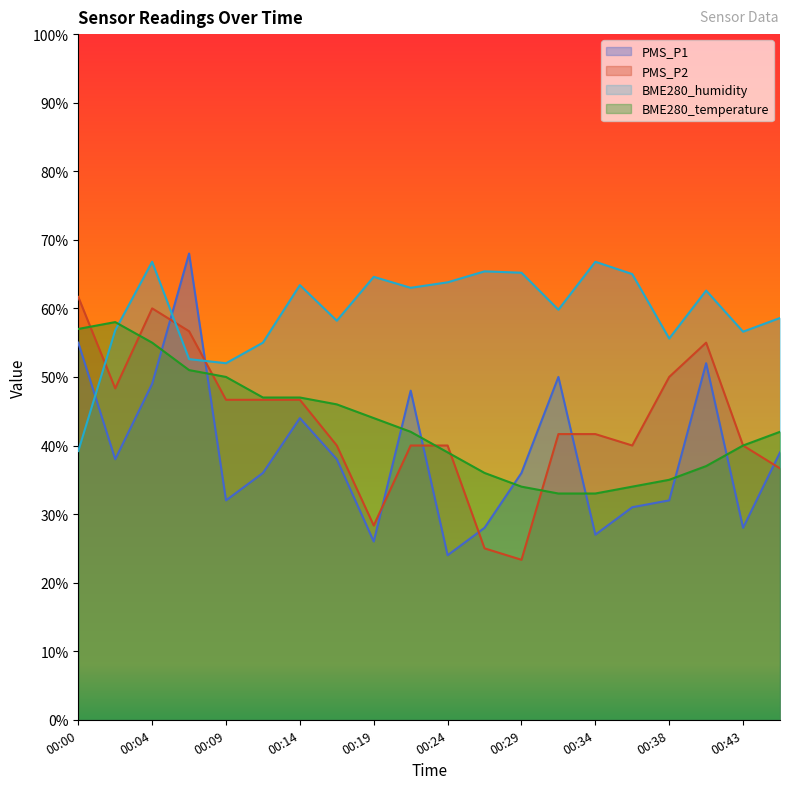

The value of PMS_P2 at 00:26 is 44.8. True or false?

False